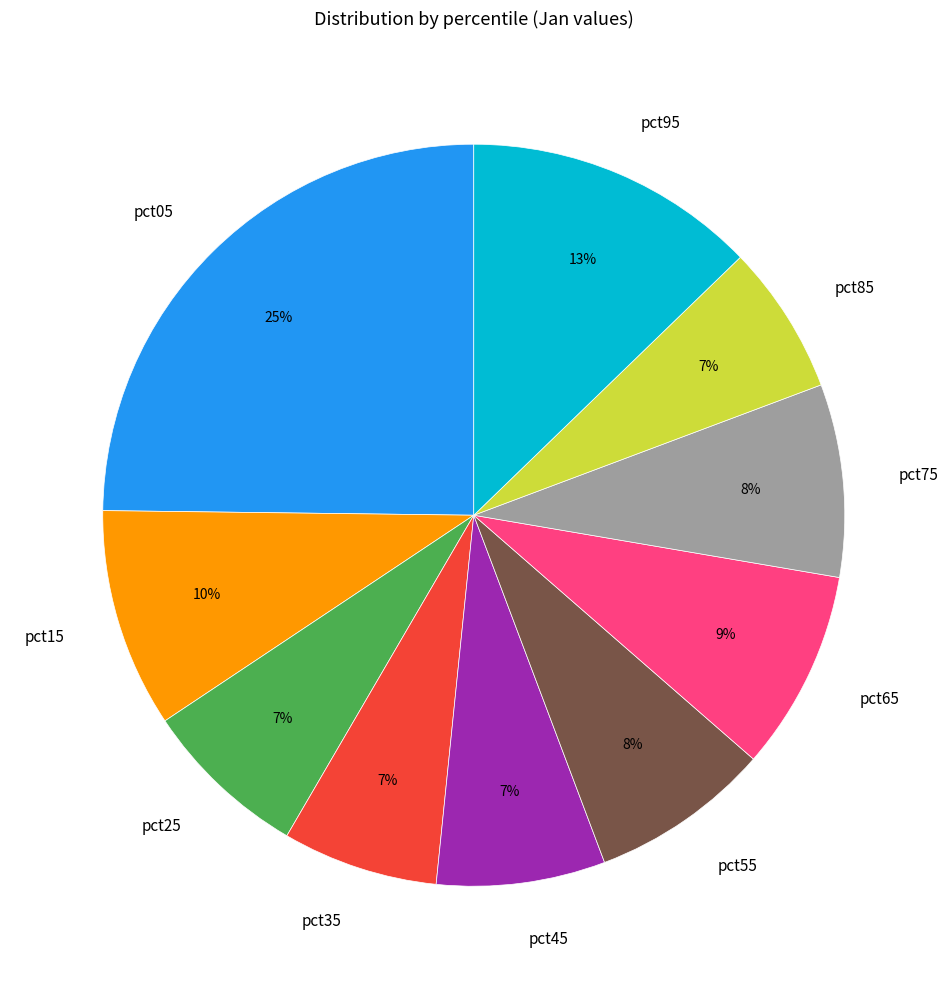

Is it true that pct35 is 7% of the pie?

True